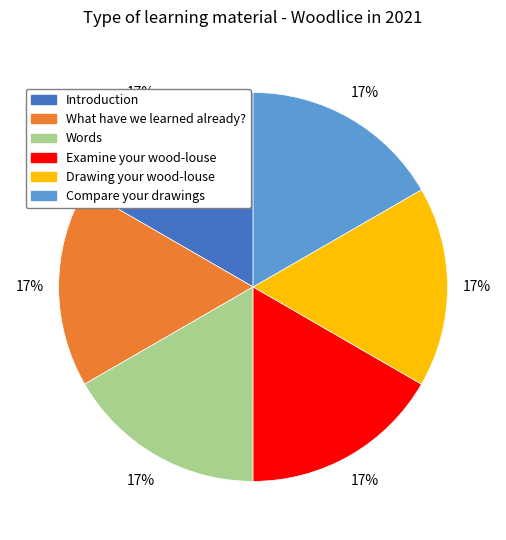

Is it true that Introduction is 17% of the pie?

True